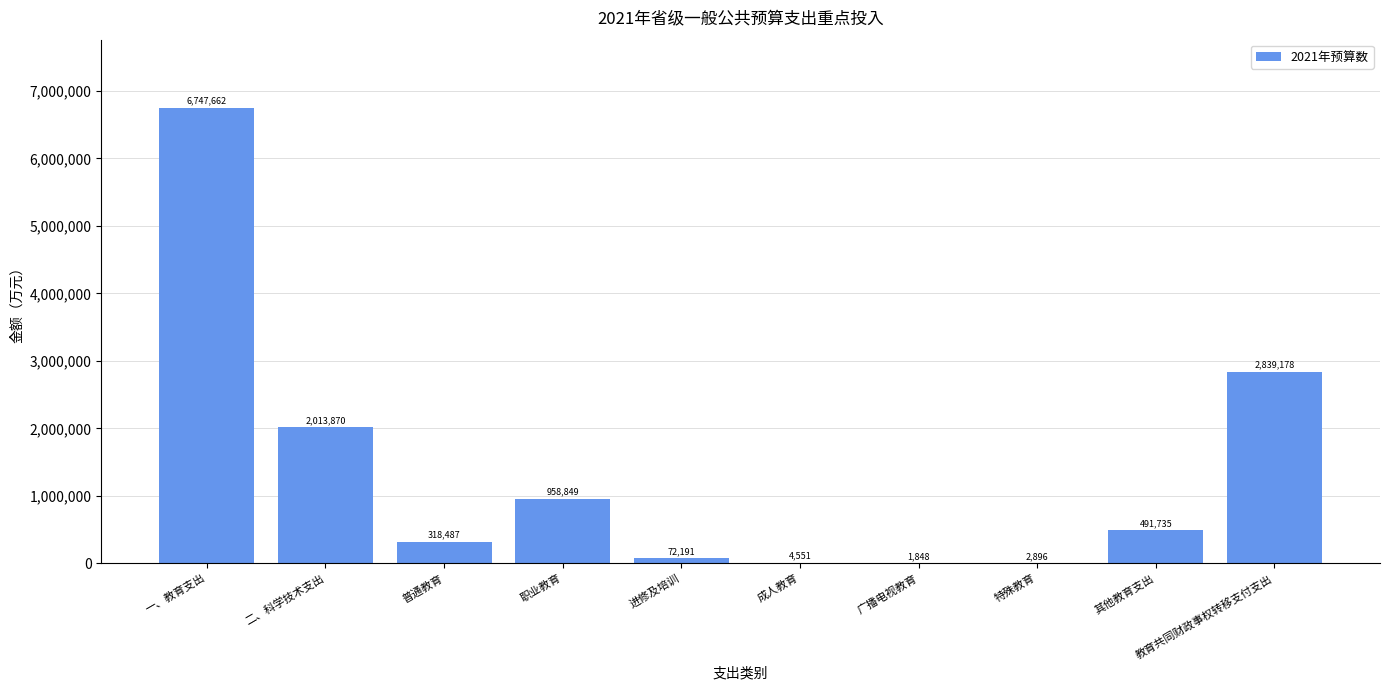

Is it true that the value at 普通教育 is 318487.5?

True